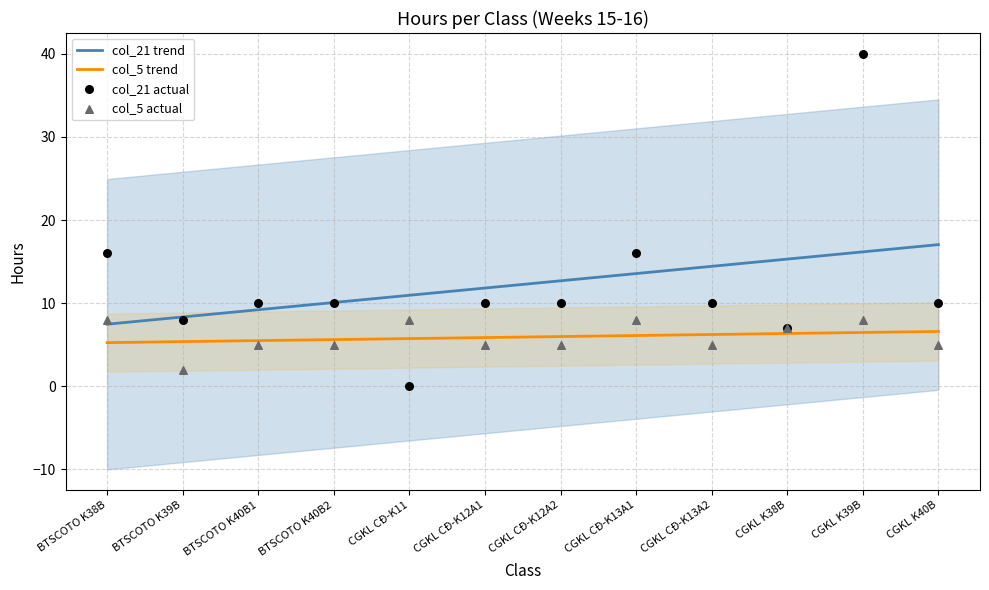

Is the value of col_5 trend at CGKL CĐ-K12A2 greater than the value of col_21 trend at BTSCOTO K40B1?

No